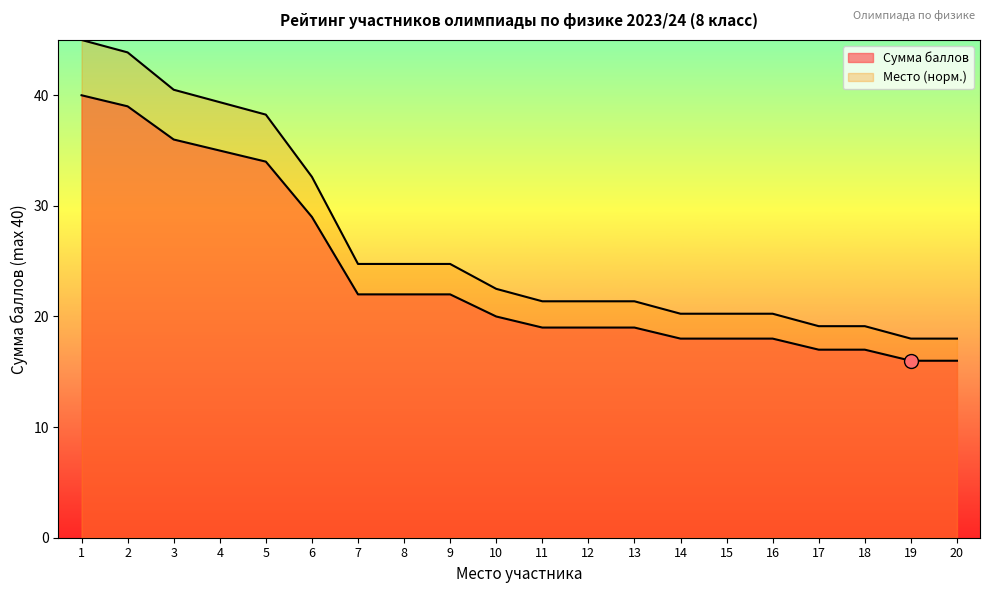

What is the ratio of the value at 14 to the value at 5?

0.5